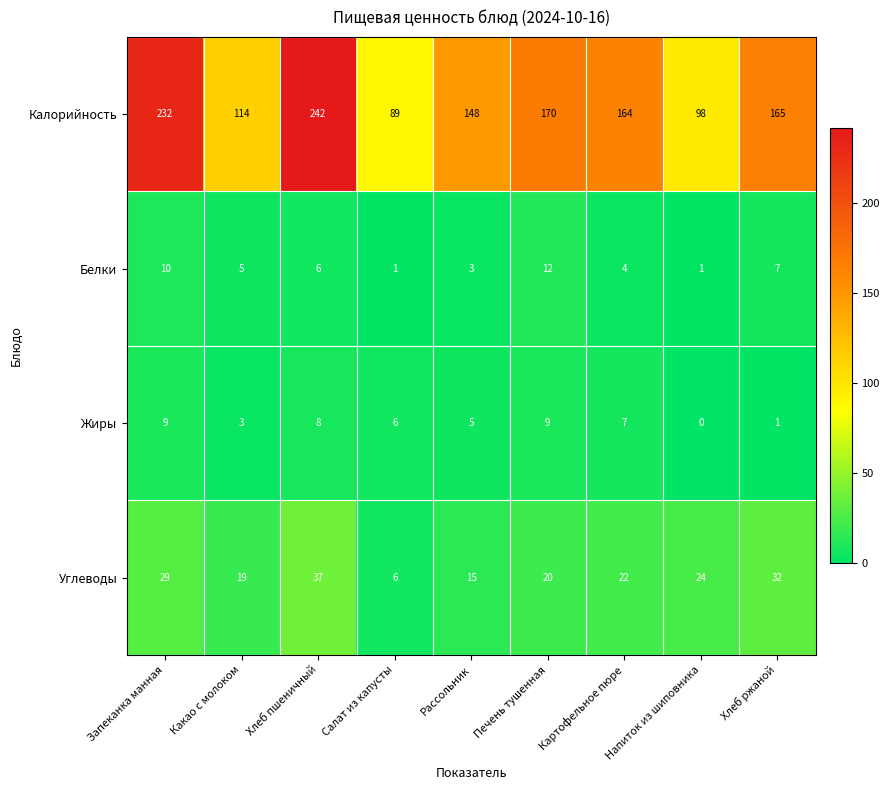

Rank the series at Запеканка манная from lowest to highest value.

Жиры, Белки, Углеводы, Калорийность